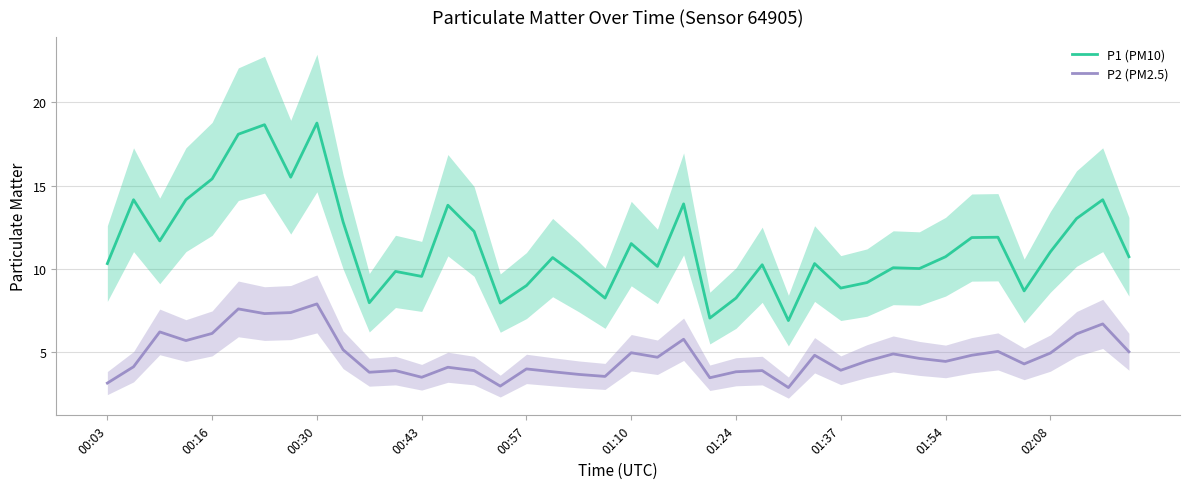

The value of P2 (PM2.5) at 00:57 is 1.4. True or false?

False